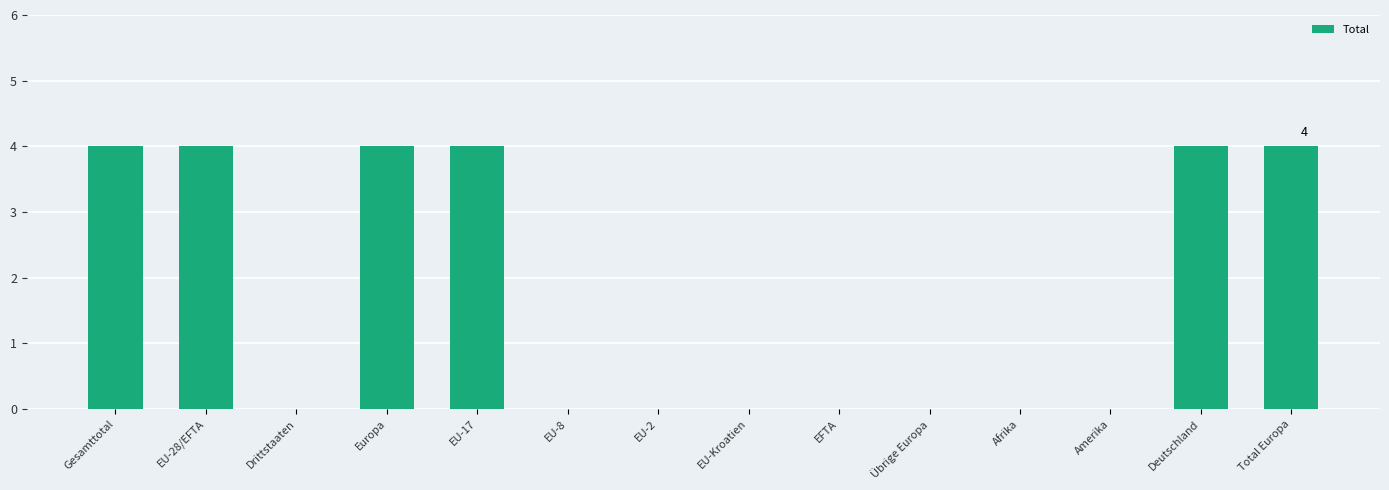

What is the change in value from Drittstaaten to EU-17?

+4